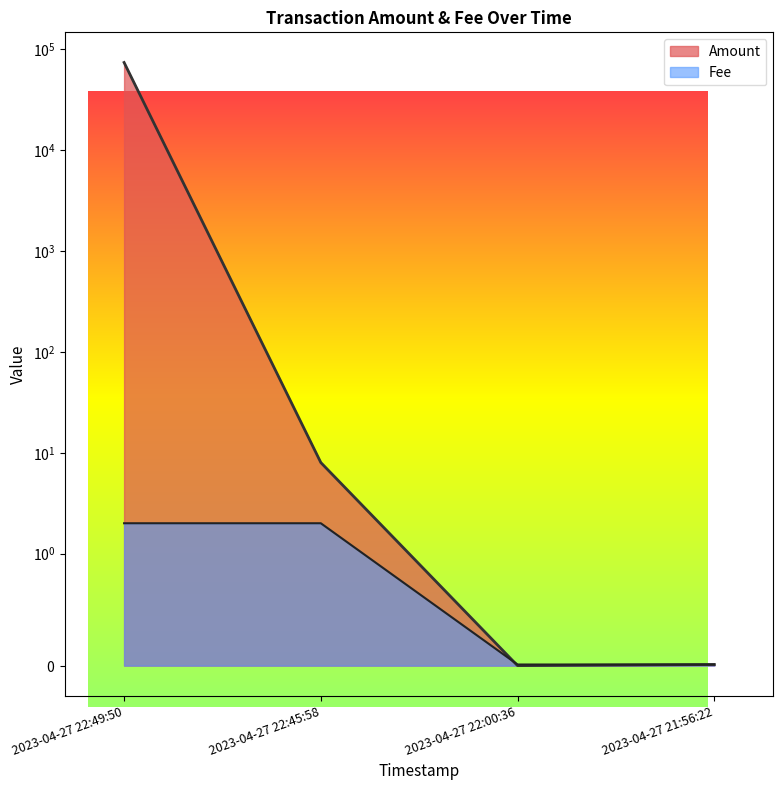

What is the value of the Fee point at the 2nd from the left?

2.0